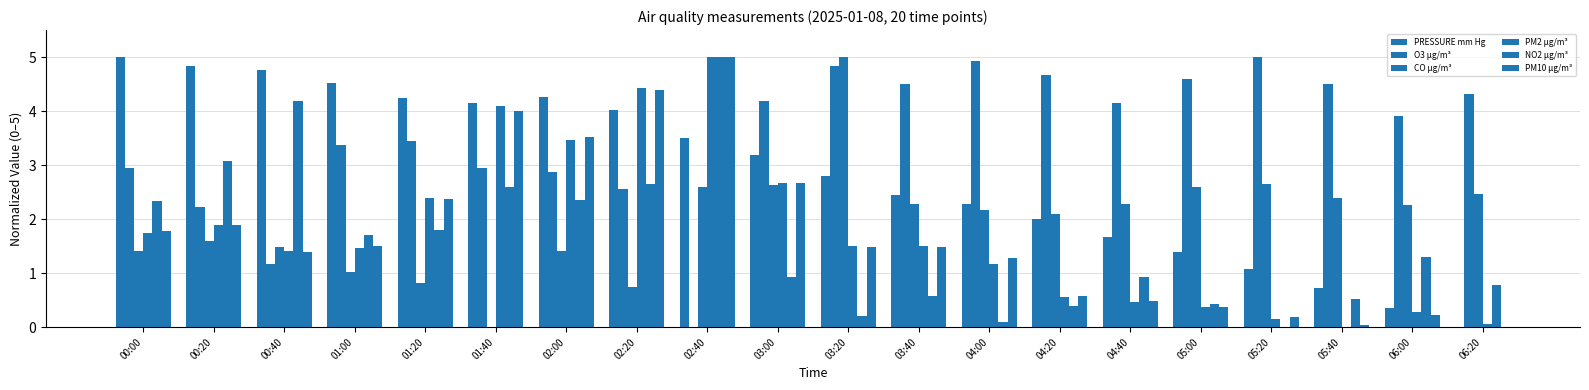

What is the value of the PM2 µg/m³ bar at the 17th from the left?

0.1